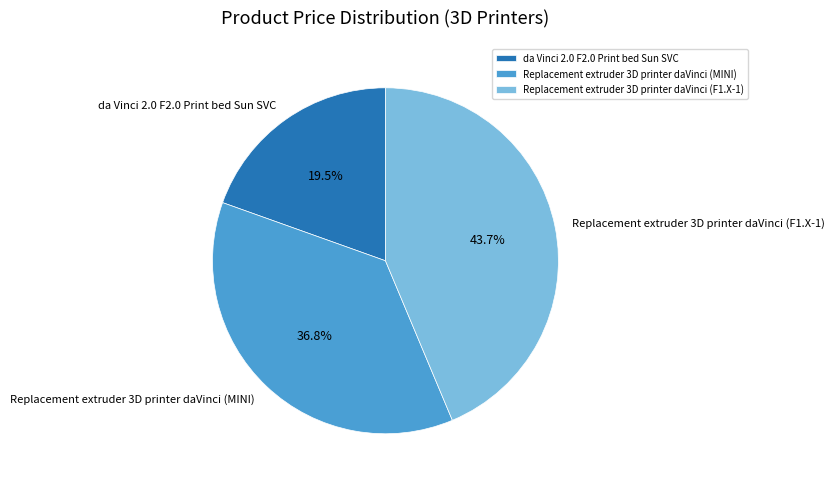

Combined, what portion of the pie is Replacement extruder 3D printer daVinci (F1.X-1) and da Vinci 2.0 F2.0 Print bed Sun SVC?

63.2%